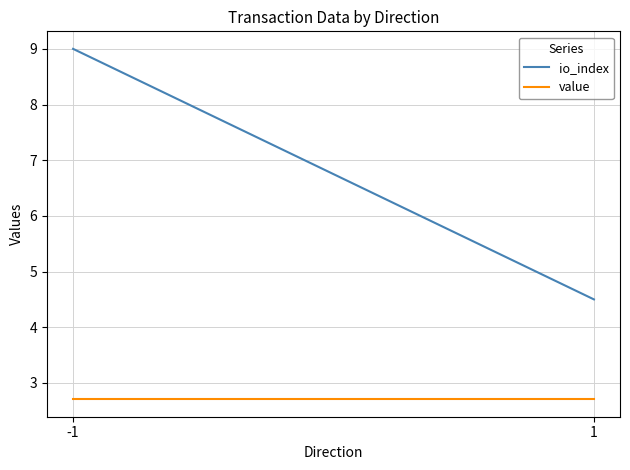

Reading left to right, list all the values displayed in this chart.

io_index: -1=9.0	1=4.5
value: -1=2.7	1=2.7